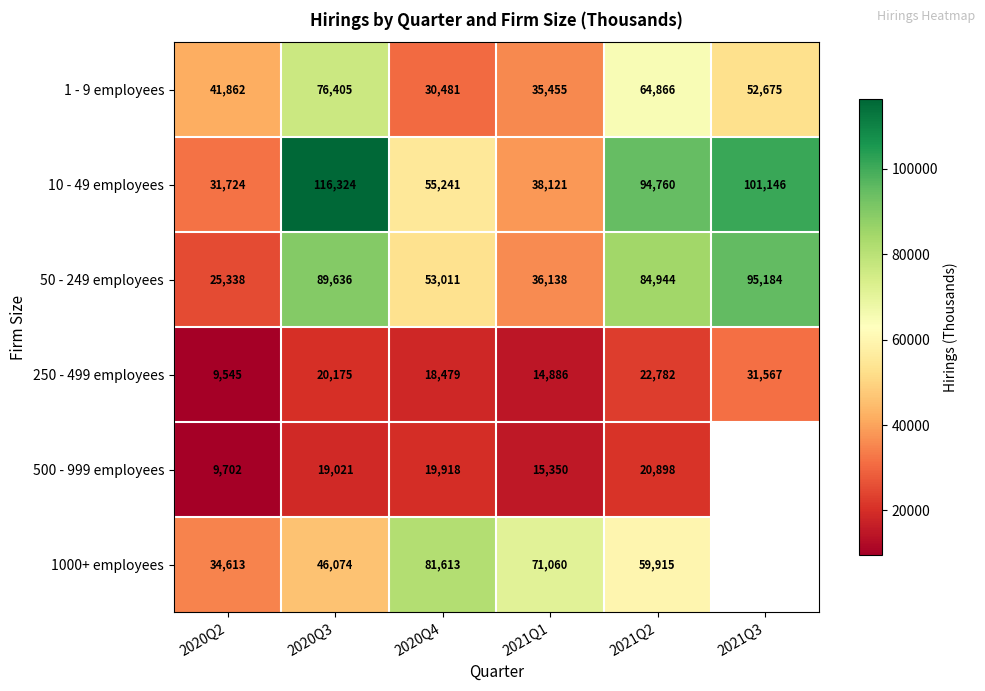

At how many categories does at least one series exceed 18747?

6